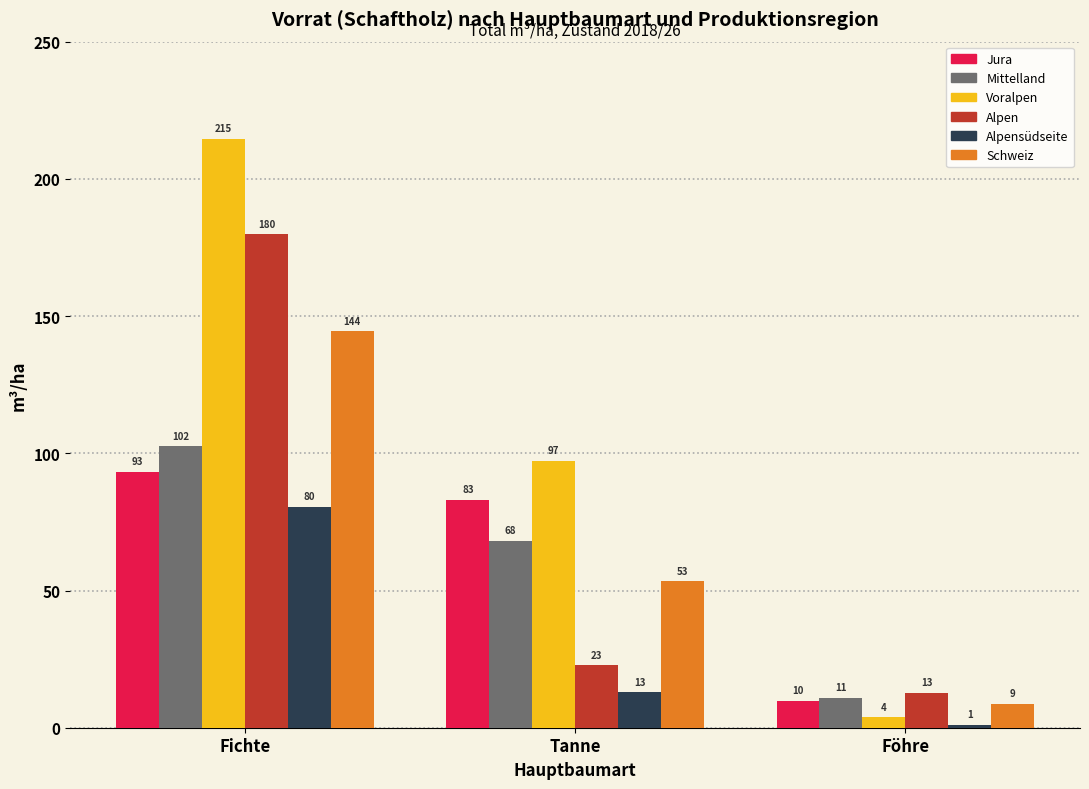

What is the difference between the maximum and minimum values in the Alpen series?

167.2